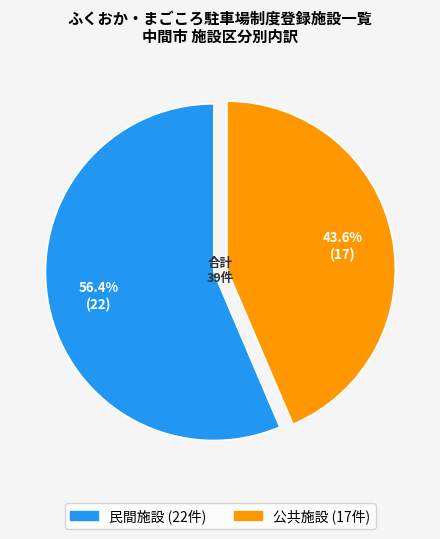

Which category has the smallest portion of the pie?

公共施設